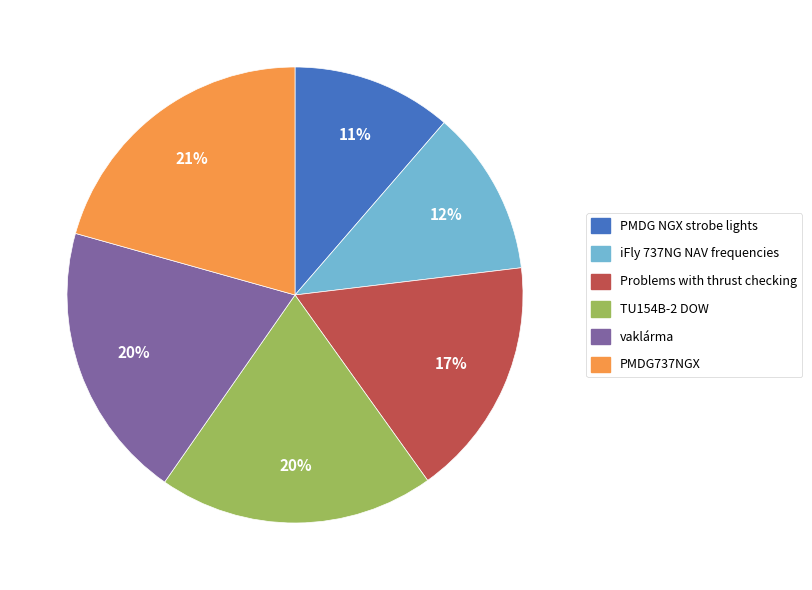

To the nearest percent, what is the combined percentage of iFly 737NG NAV frequencies and PMDG NGX strobe lights?

23%